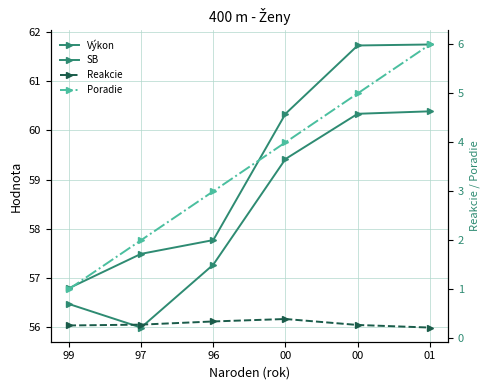

What is the difference between the highest and lowest values at 99?

56.5